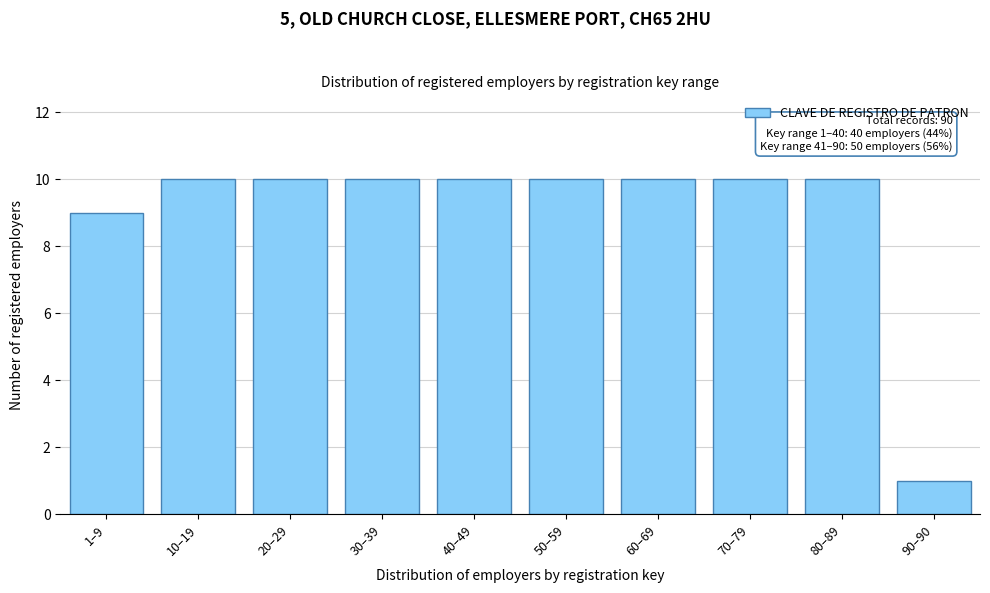

Reading right to left, transcribe all the data shown in this chart.

90–90=1	80–89=10	70–79=10	60–69=10	50–59=10	40–49=10	30–39=10	20–29=10	10–19=10	1–9=9